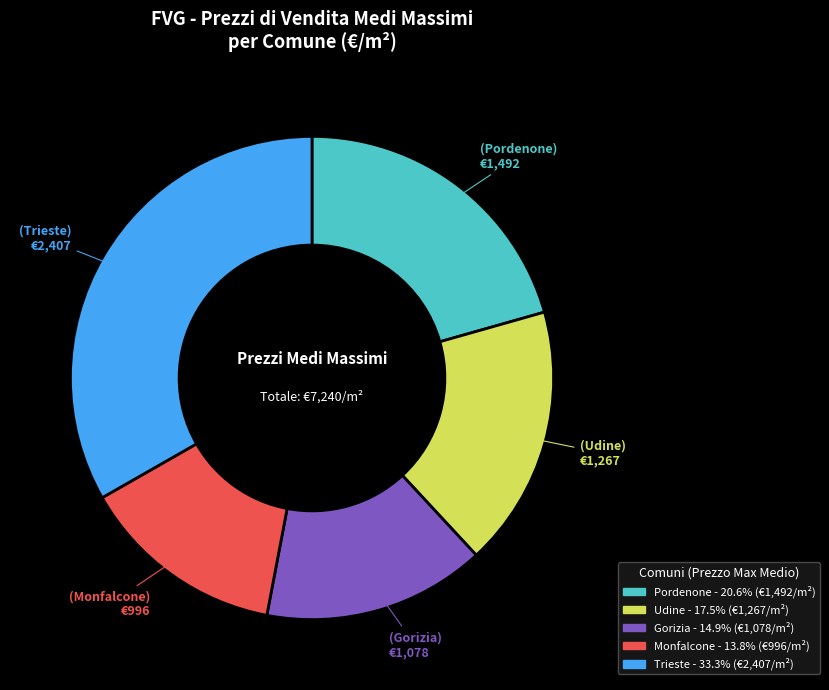

Is Udine the majority of the pie?

No